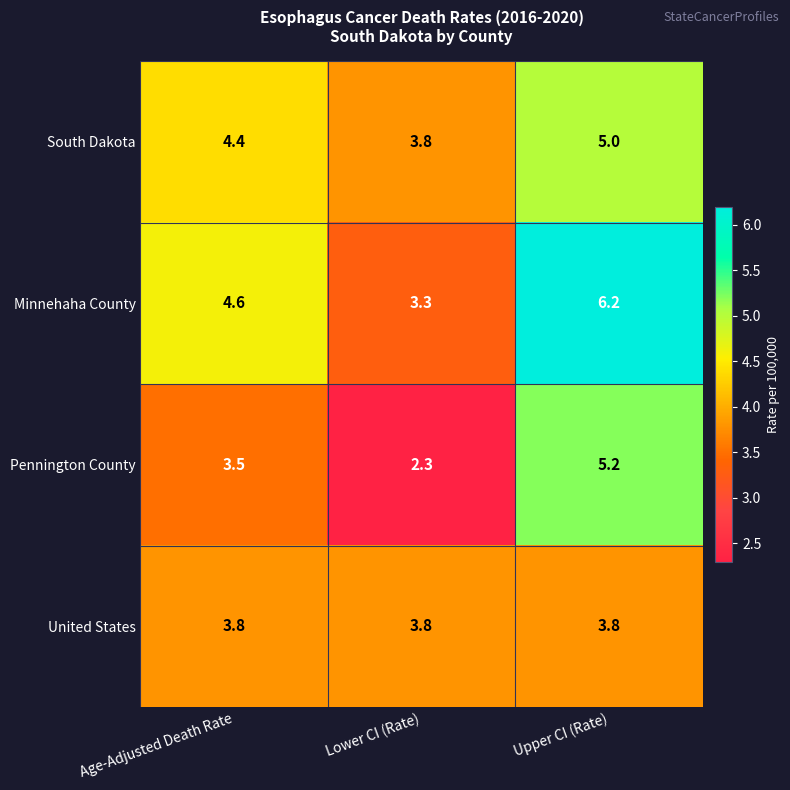

What is the maximum value shown in the chart?

6.2